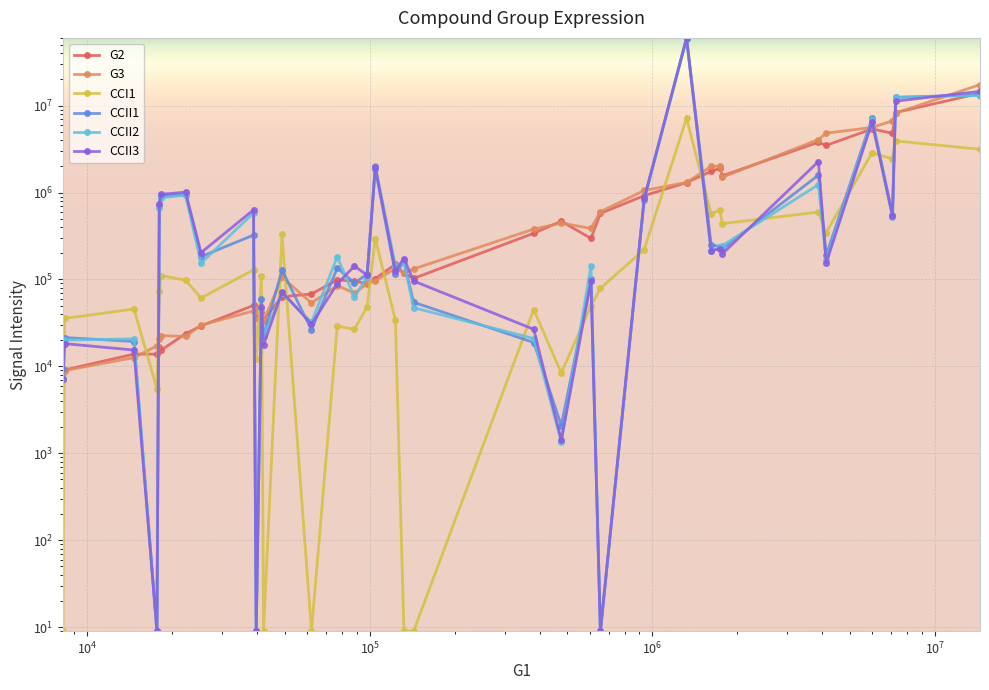

Which series has the widest spread of values?

CCII1